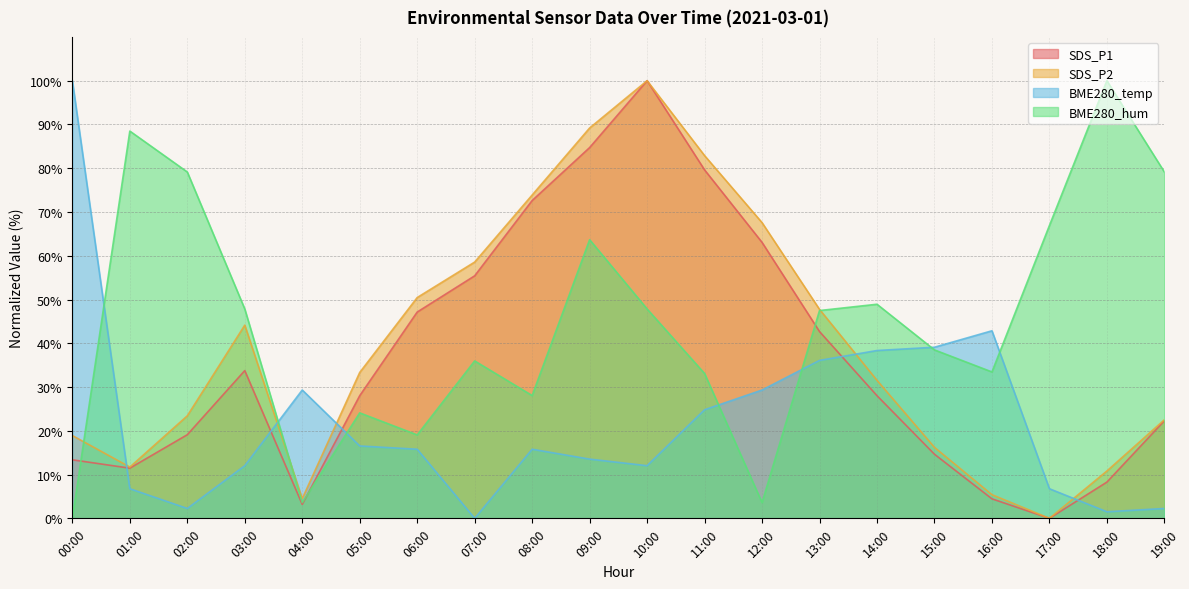

What is the sum of all SDS_P1 values?

731.8